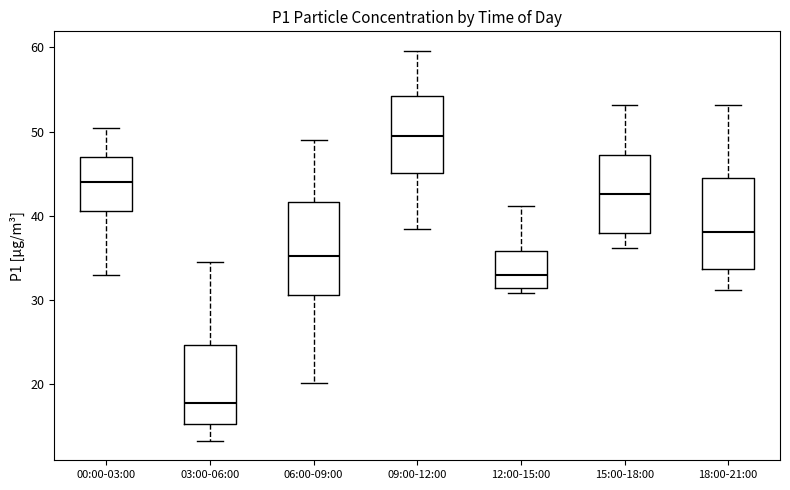

Which box has the lowest median line?

03:00-06:00